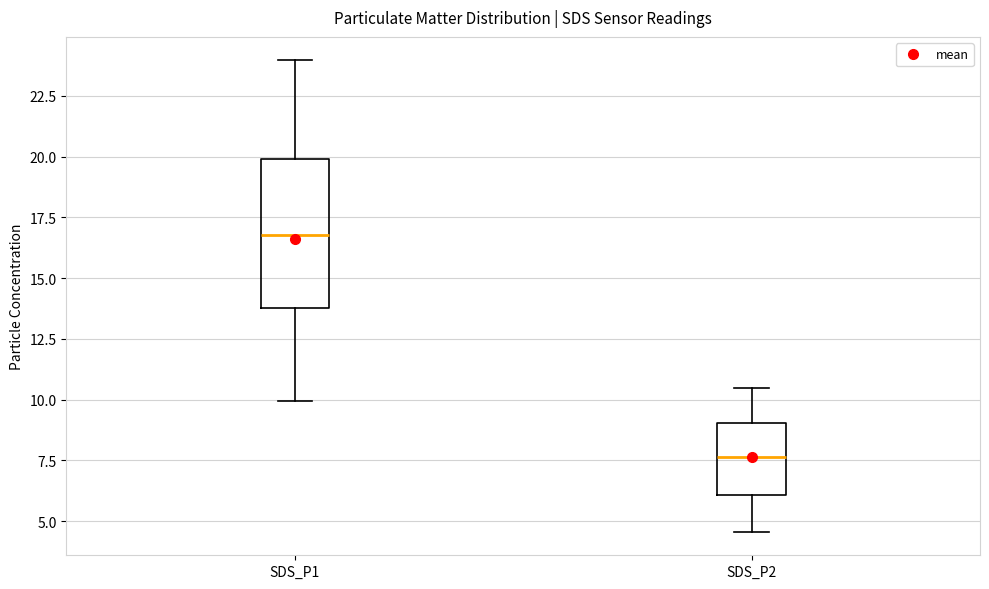

Which box's median line is the lowest?

SDS_P2